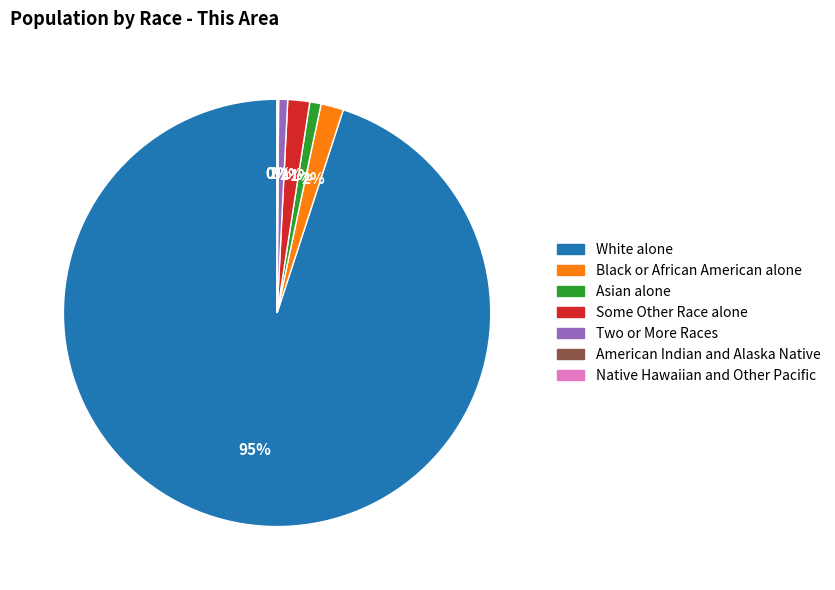

Count the number of slices in the pie.

7